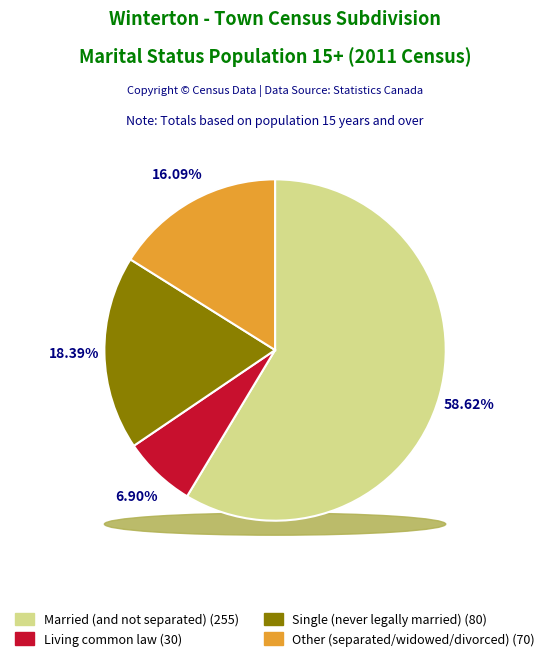

Which category has the smallest portion of the pie?

Living common law